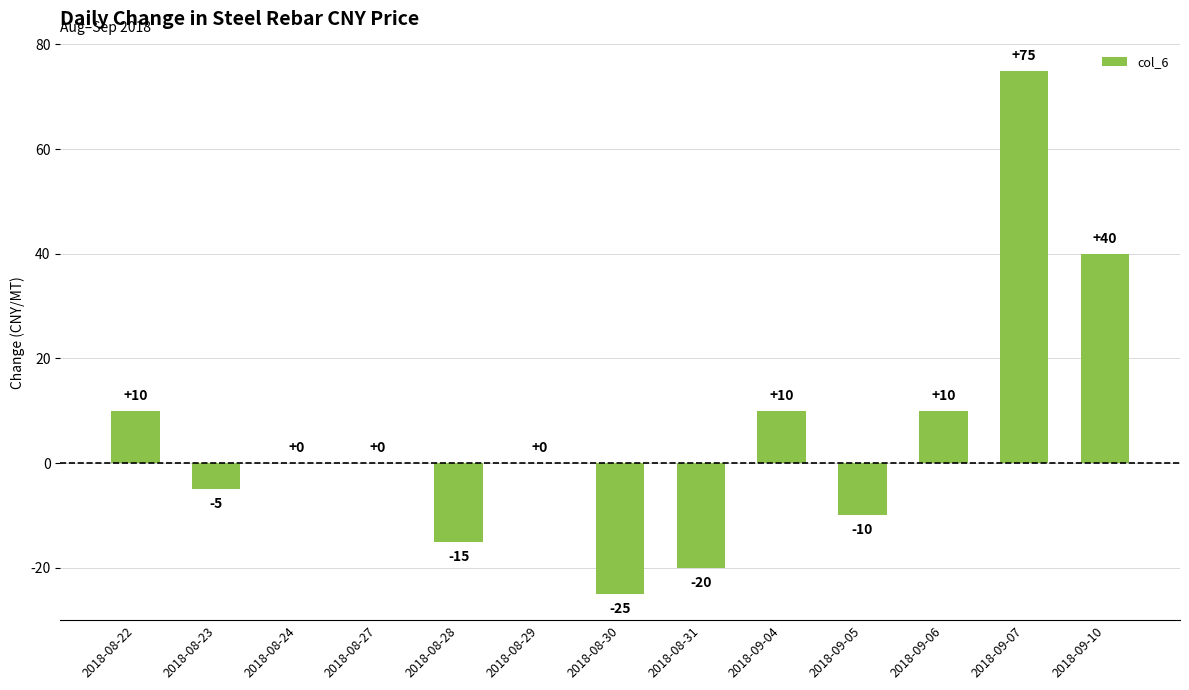

Read the value at 2018-08-31, to the nearest 10.

-20